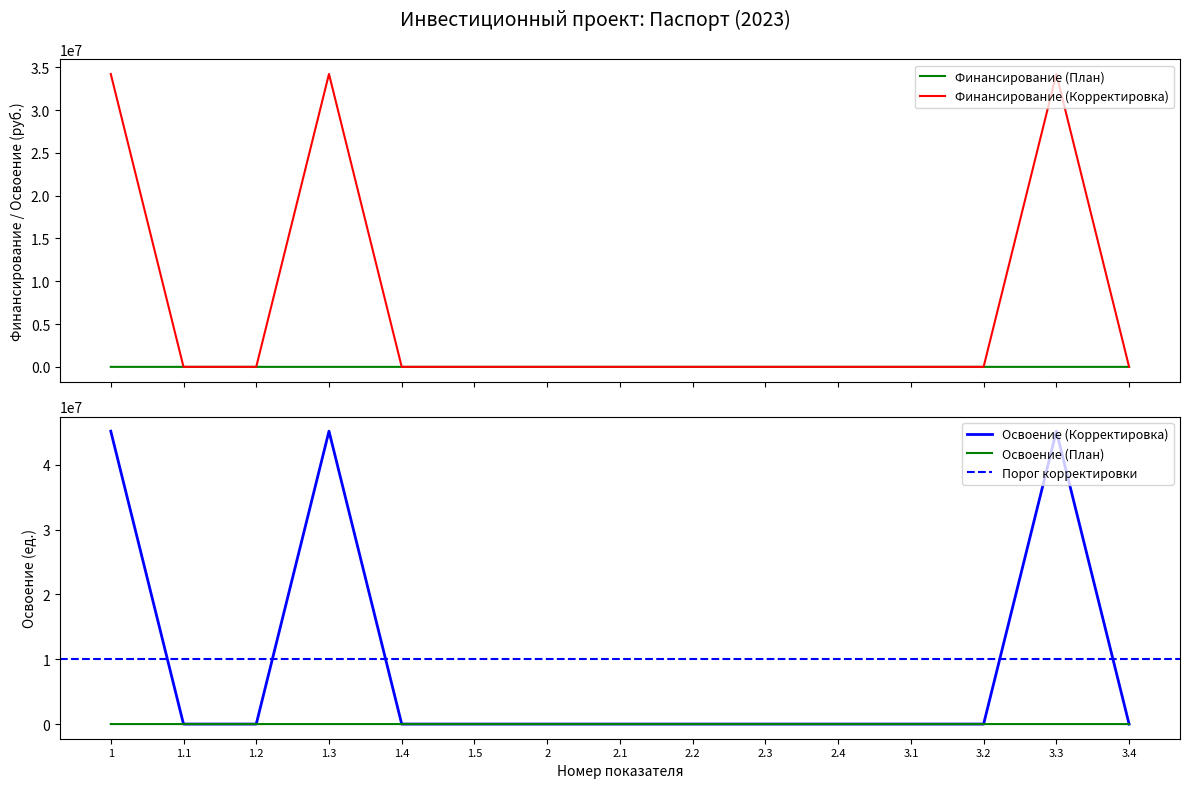

What is the total value across all series at 3.3?

79392210